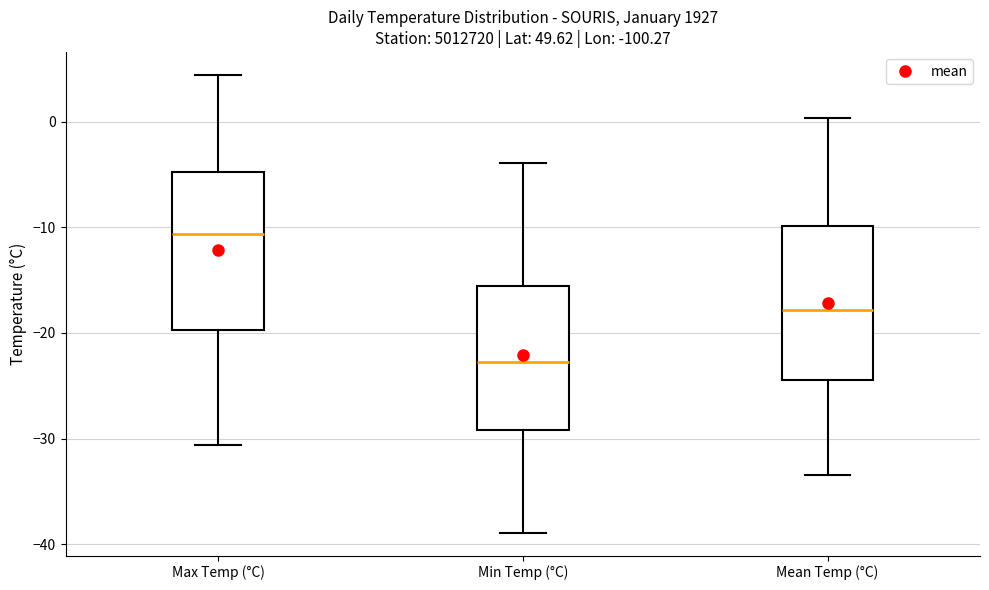

Which box has the highest median line?

Max Temp (°C)